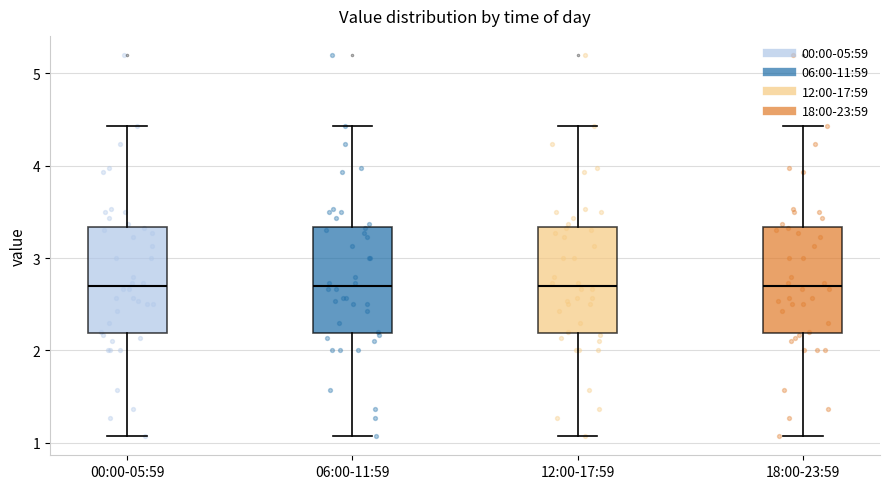

Reading left to right, transcribe this box plot: for each box, give where its median line is, the range the box spans, and where its two whiskers end, as read against the y-axis. The values are not printed on the chart, so give them approximately, as read against the axis.

00:00-05:59: median 2.7, box 2.2 to 3.3, whiskers 1.1 to 4.4
06:00-11:59: median 2.7, box 2.2 to 3.3, whiskers 1.1 to 4.4
12:00-17:59: median 2.7, box 2.2 to 3.3, whiskers 1.1 to 4.4
18:00-23:59: median 2.7, box 2.2 to 3.3, whiskers 1.1 to 4.4